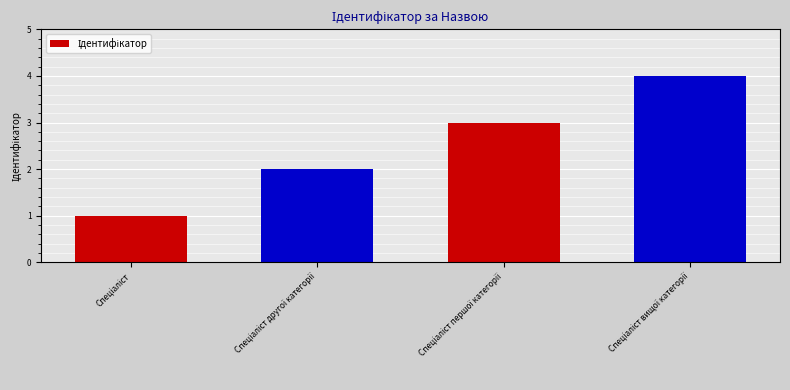

Reading right to left, list all the values displayed in this chart.

4	3	2	1